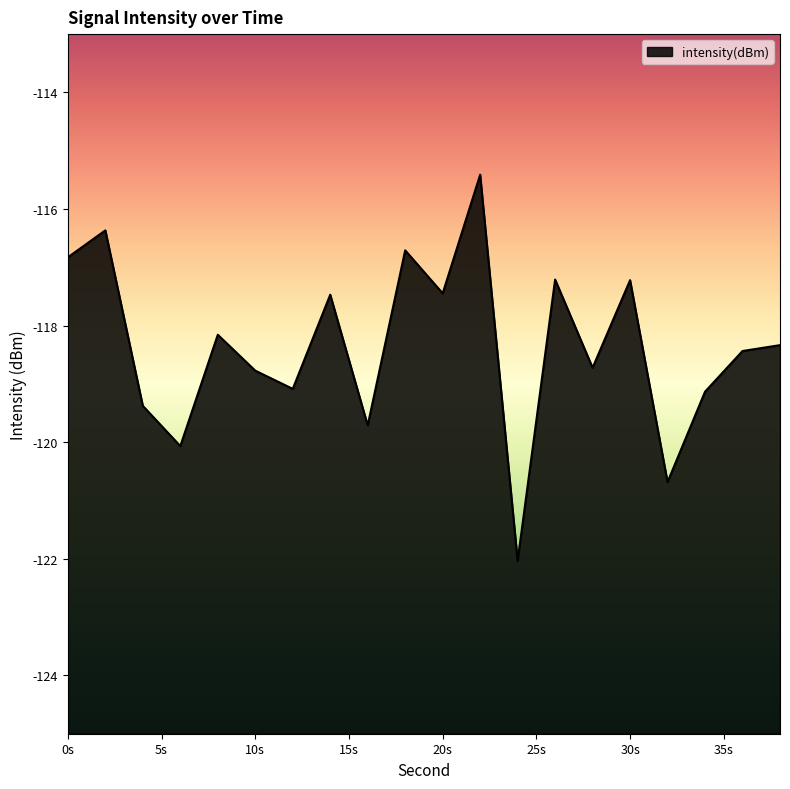

What is the difference between the maximum and minimum values?

6.6